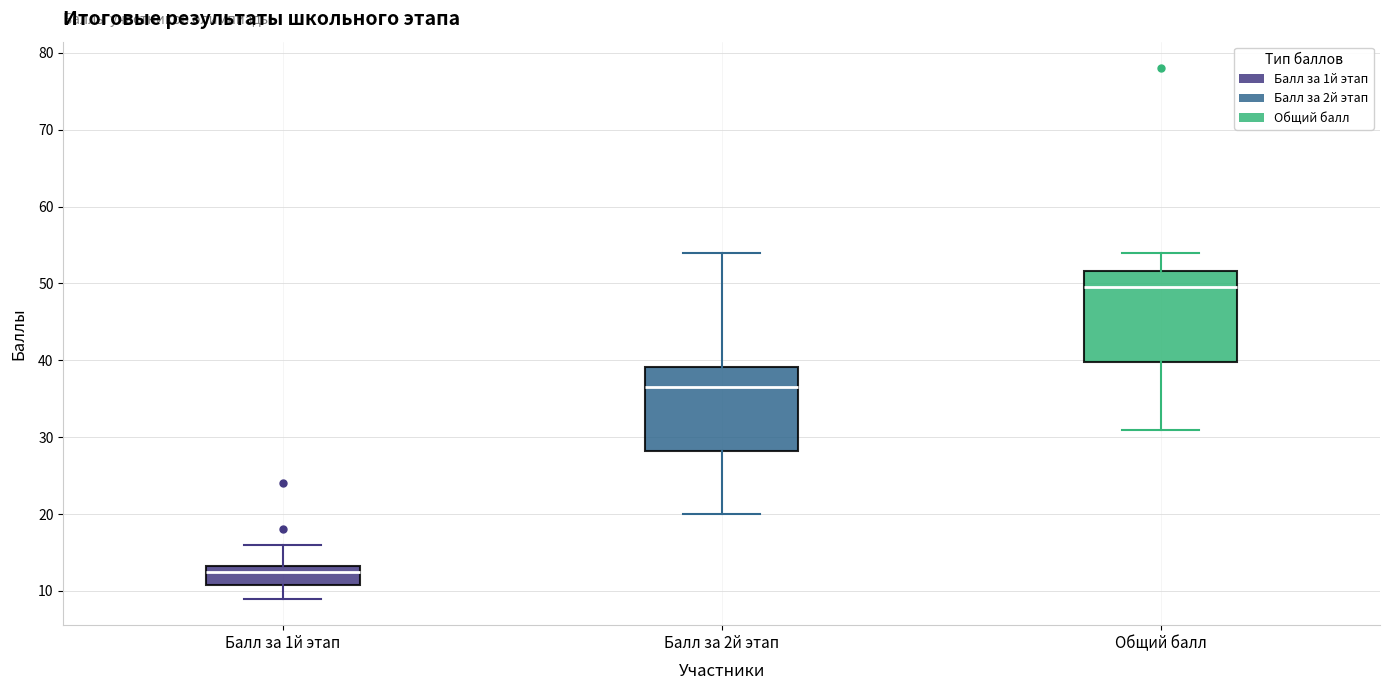

Where is the upper edge of the box for Общий балл on the y-axis? The values are not printed on the chart, so give them approximately, as read against the axis.

52